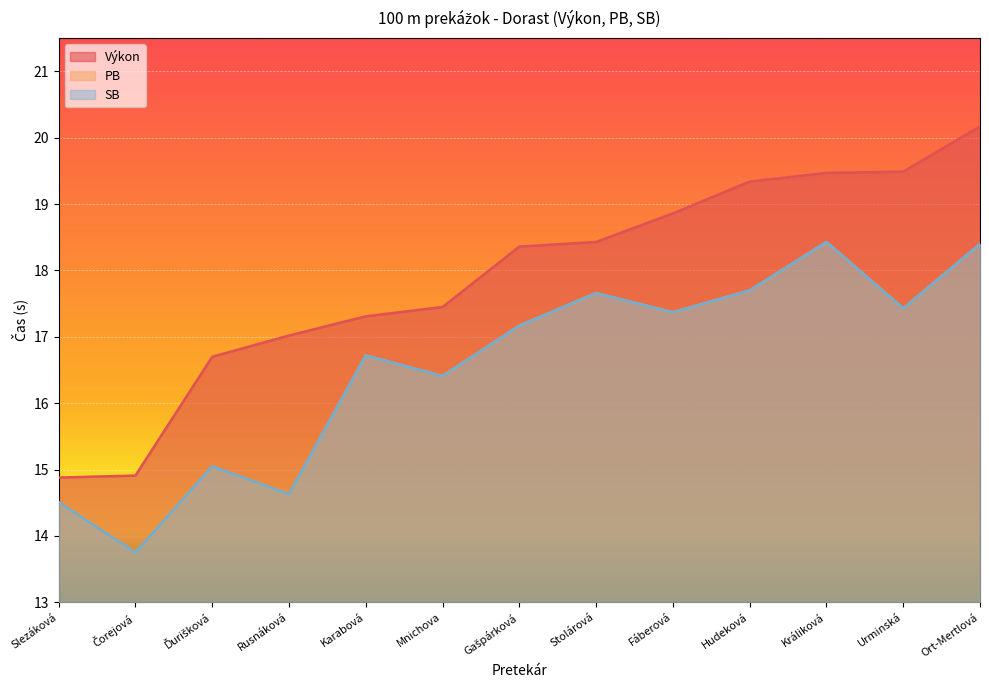

Does the chart display data point markers on the line(s)?

No